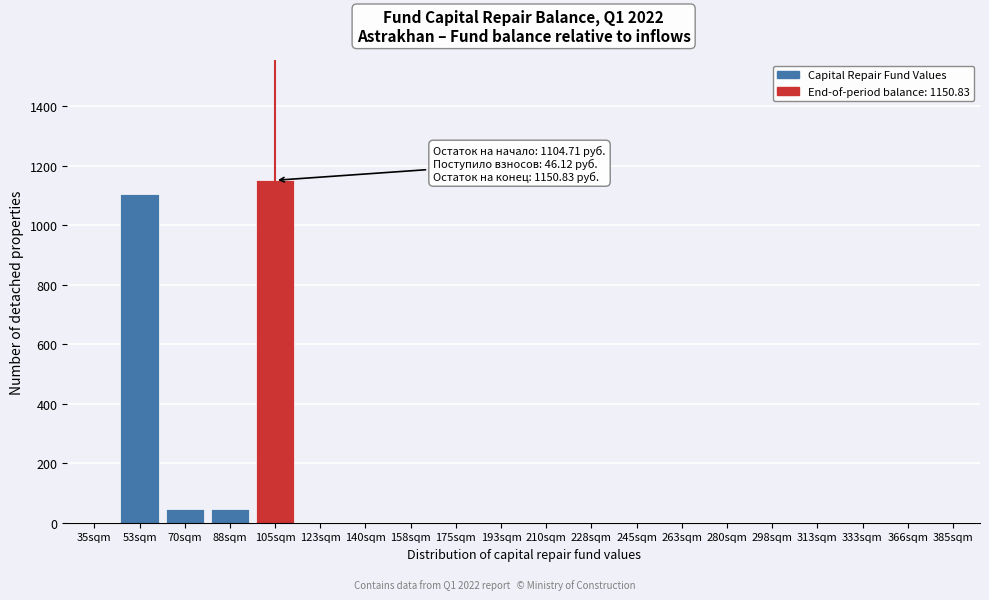

Reading left to right, what are all the values shown in this chart?

35sqm=0.0	53sqm=1104.7	70sqm=46.1	88sqm=46.1	105sqm=1150.8	123sqm=0.0	140sqm=0.0	158sqm=0.0	175sqm=0.0	193sqm=0.0	210sqm=0.0	228sqm=0.0	245sqm=0.0	263sqm=0.0	280sqm=0.0	298sqm=0.0	313sqm=0.0	333sqm=0.0	366sqm=0.0	385sqm=0.0